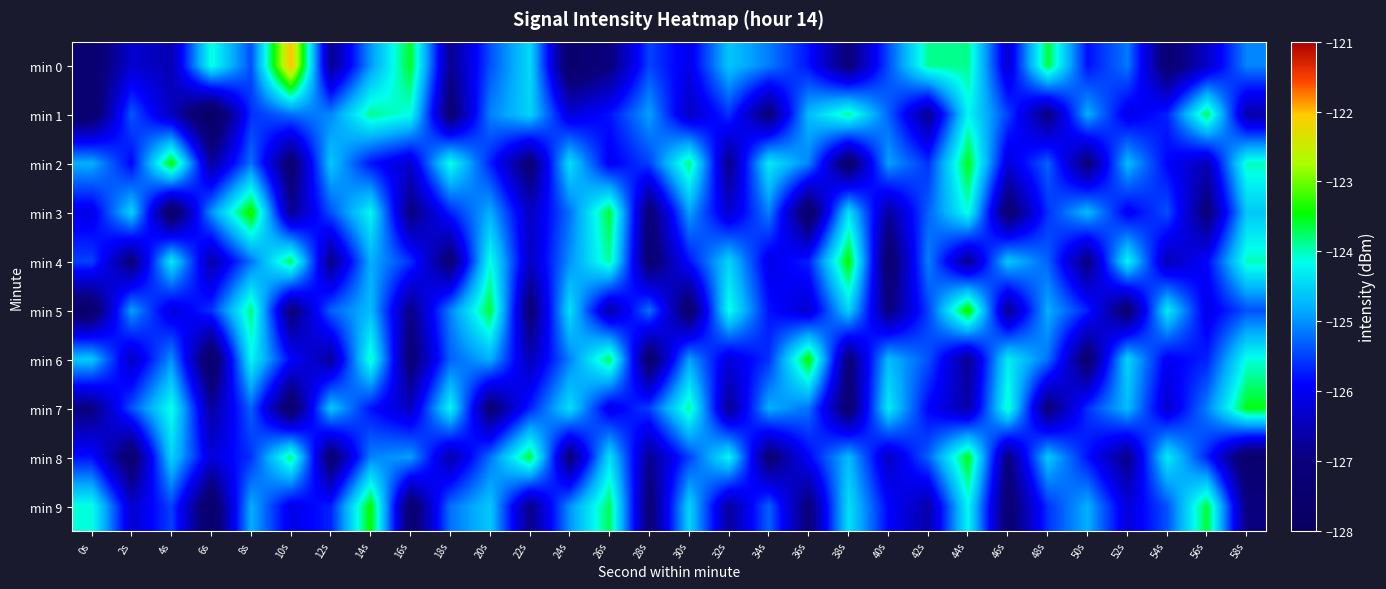

Between 16s and 28s, which series saw the biggest shift?

min 0